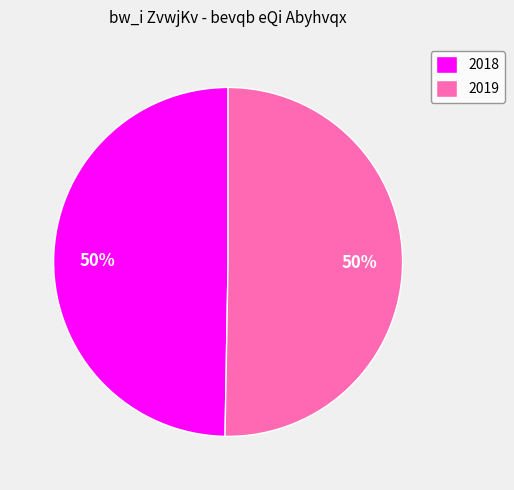

To the nearest percent, what portion does 2019 represent?

50%